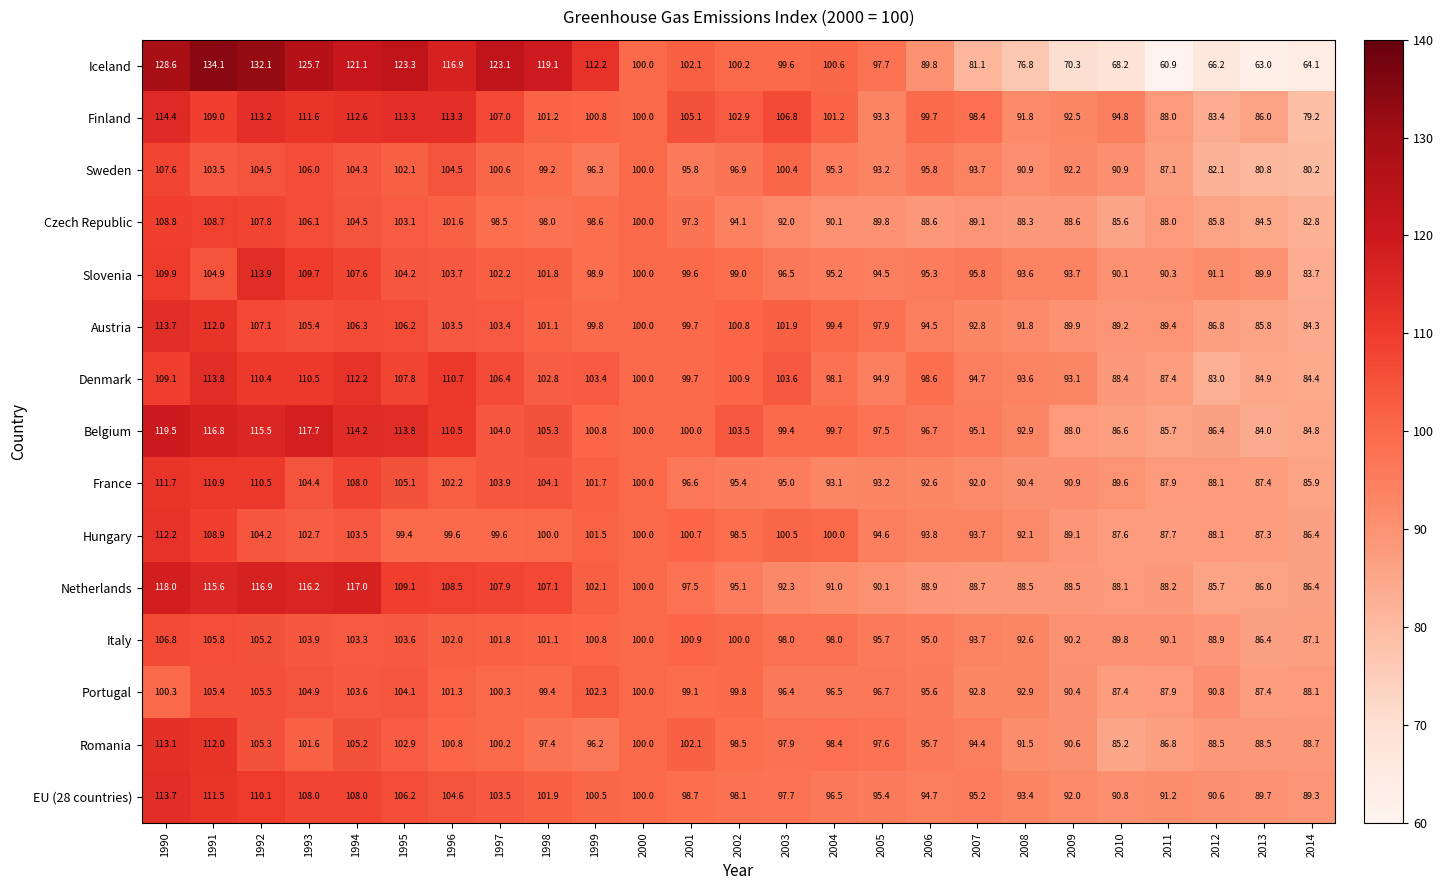

What is the total value across all series at 1998?

1539.5